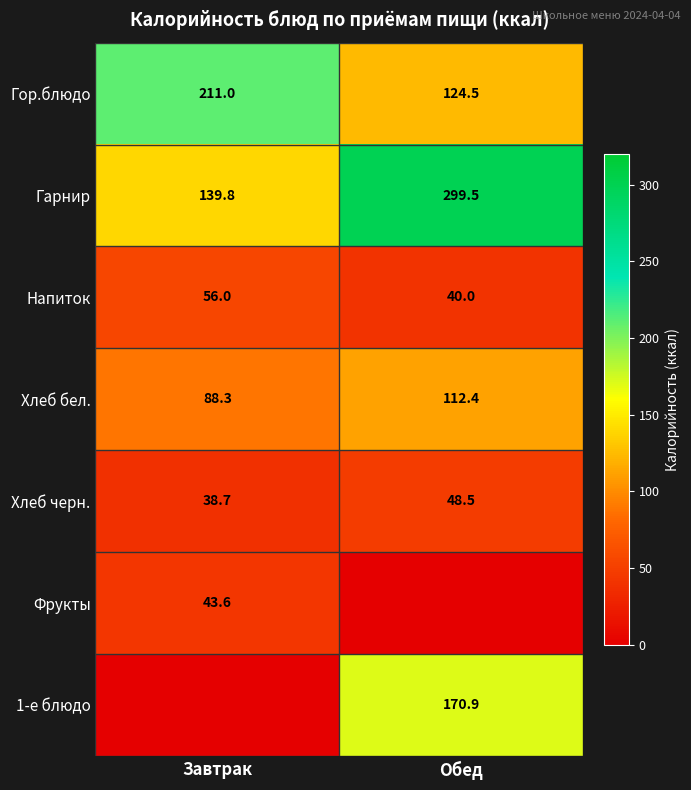

At which category is the sum across all series the highest?

Обед